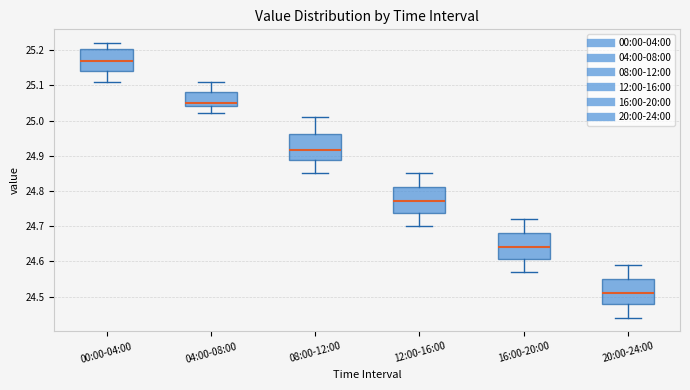

Reading left to right, transcribe this box plot: for each box, give where its median line is, the range the box spans, and where its two whiskers end, as read against the y-axis. The values are not printed on the chart, so give them approximately, as read against the axis.

00:00-04:00: median 25.17, box 25.14 to 25.20, whiskers 25.11 to 25.22
04:00-08:00: median 25.05, box 25.04 to 25.08, whiskers 25.02 to 25.11
08:00-12:00: median 24.92, box 24.89 to 24.96, whiskers 24.85 to 25.01
12:00-16:00: median 24.77, box 24.74 to 24.81, whiskers 24.70 to 24.85
16:00-20:00: median 24.64, box 24.61 to 24.68, whiskers 24.57 to 24.72
20:00-24:00: median 24.51, box 24.48 to 24.55, whiskers 24.44 to 24.59